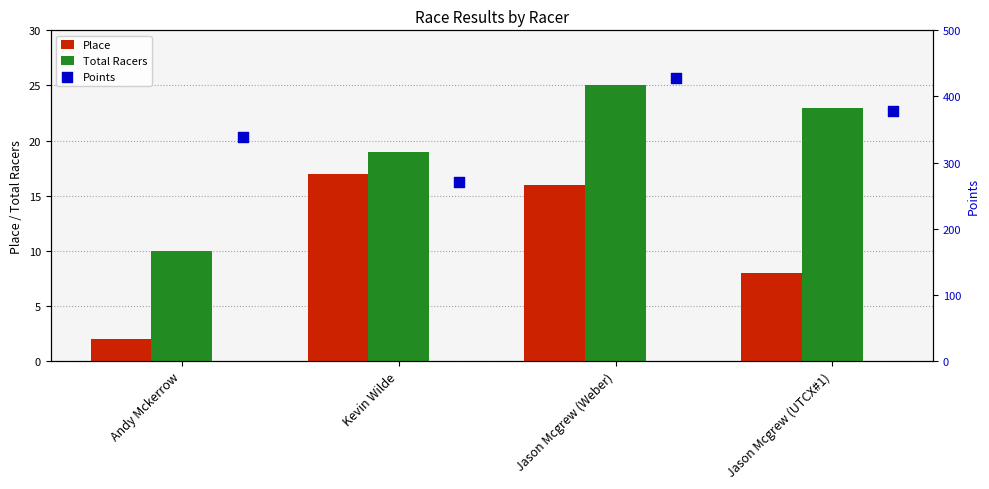

What is the sum of the Place values at Jason Mcgrew (Weber) and Jason Mcgrew (UTCX#1)?

24